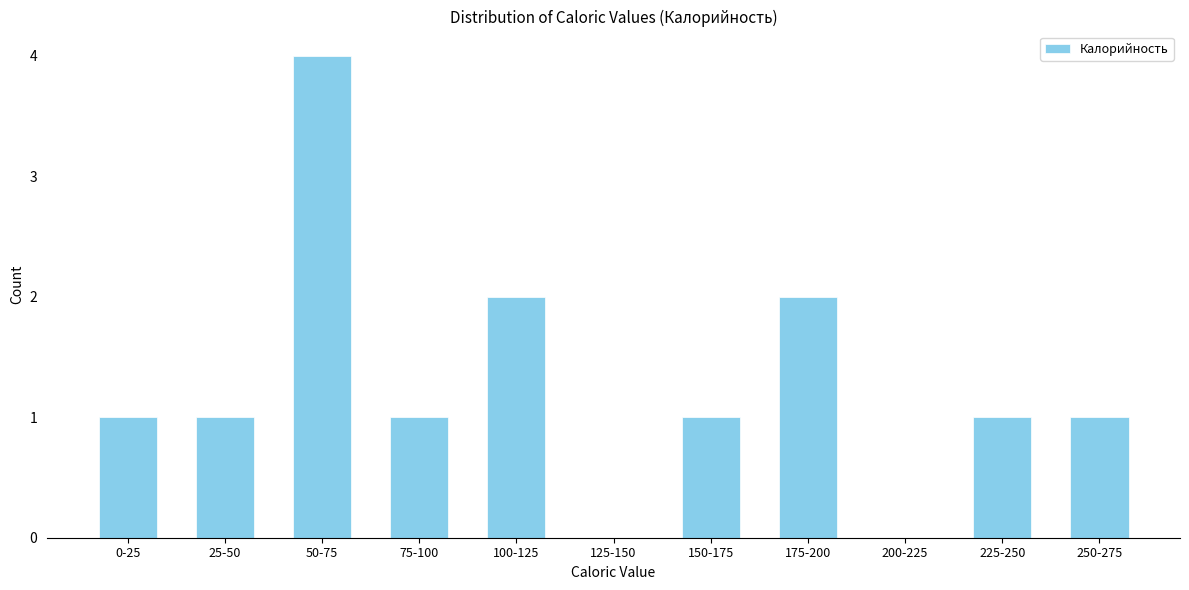

Reading left to right, what are all the values shown in this chart?

0-25=1	25-50=1	50-75=4	75-100=1	100-125=2	125-150=0	150-175=1	175-200=2	200-225=0	225-250=1	250-275=1